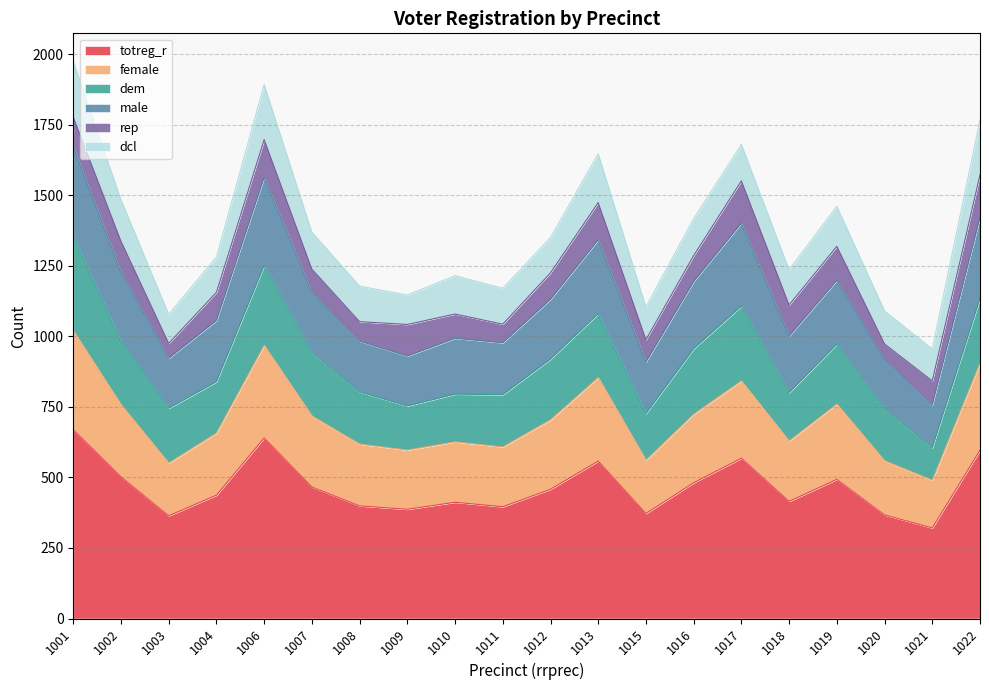

What is the total value across all series at 1010?

1215